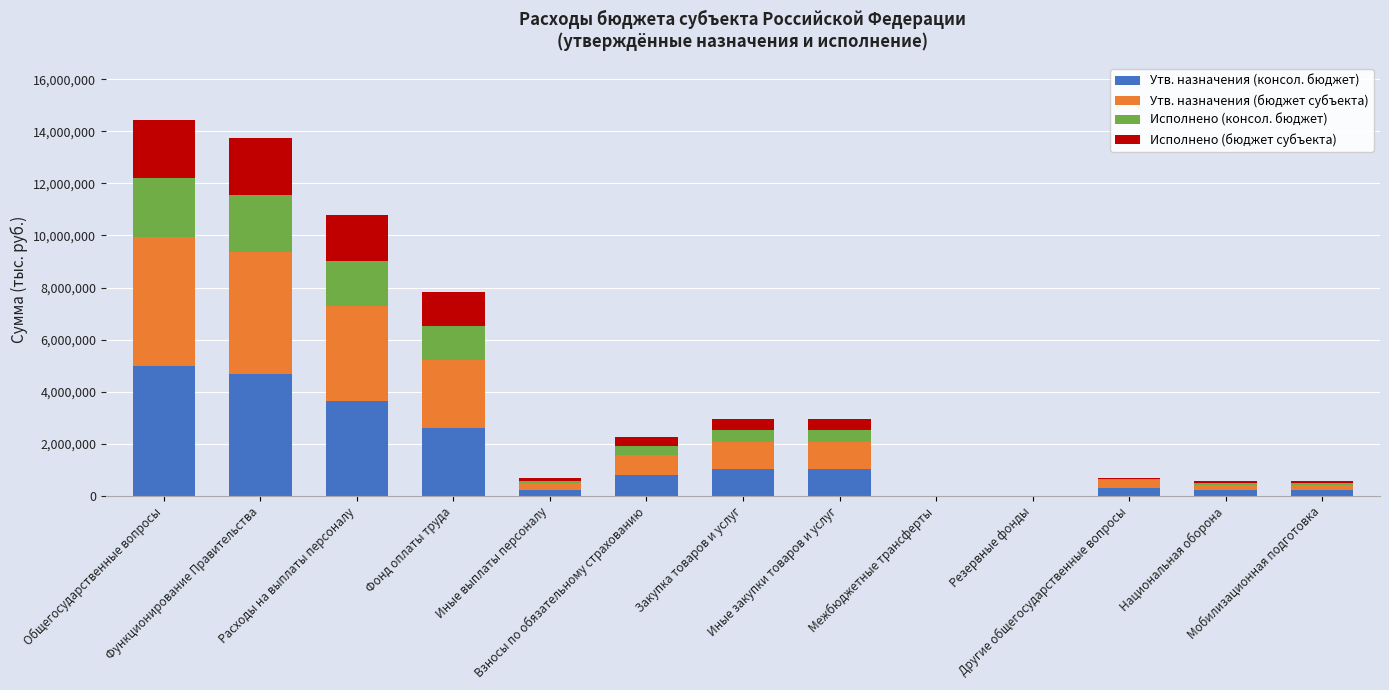

How many data points does each series have?

13